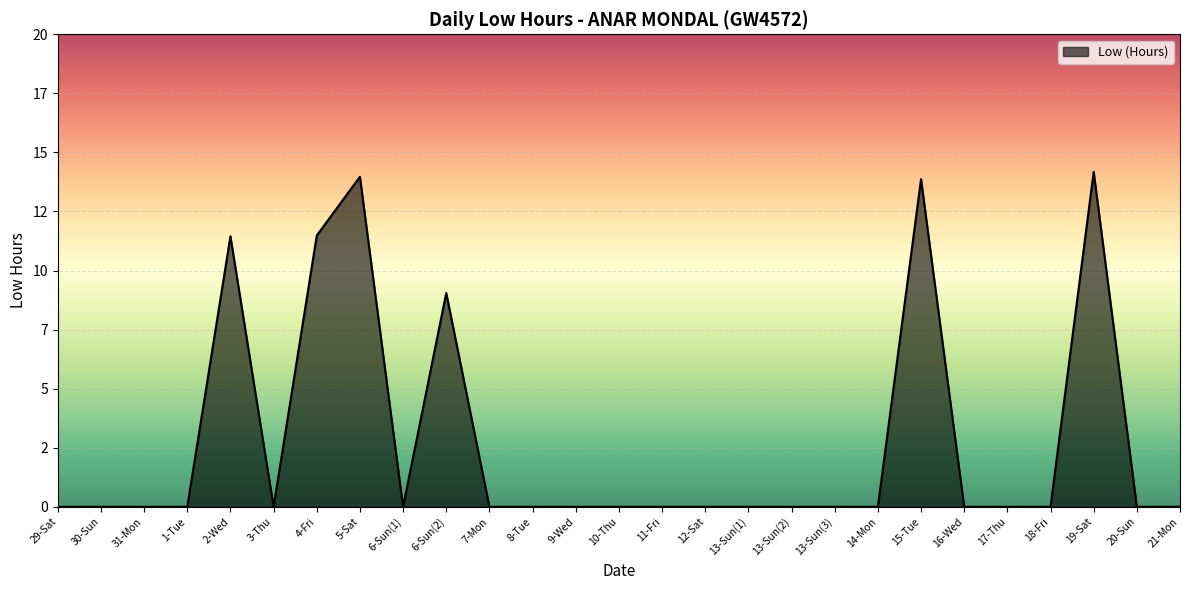

Does the chart display data point markers on the line(s)?

No